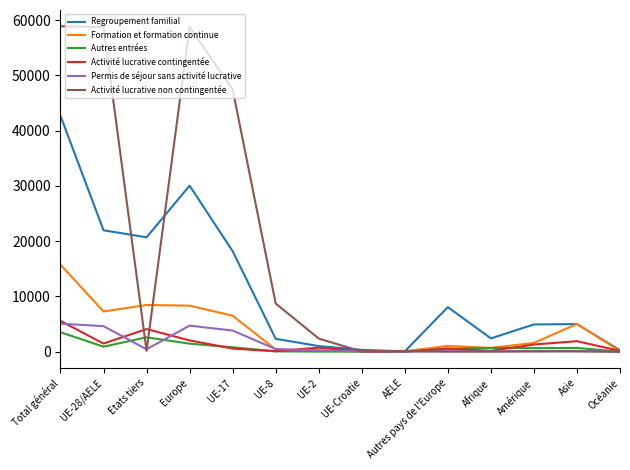

What is the average value of the Regroupement familial series?

11287